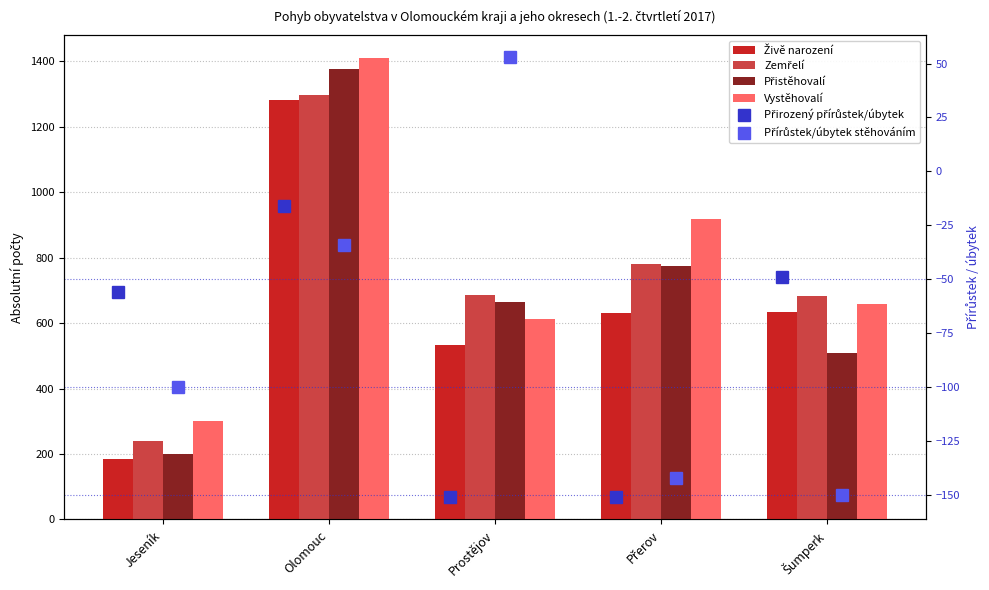

True or false: Přírůstek/úbytek stěhováním has a value of -45 at Olomouc.

False